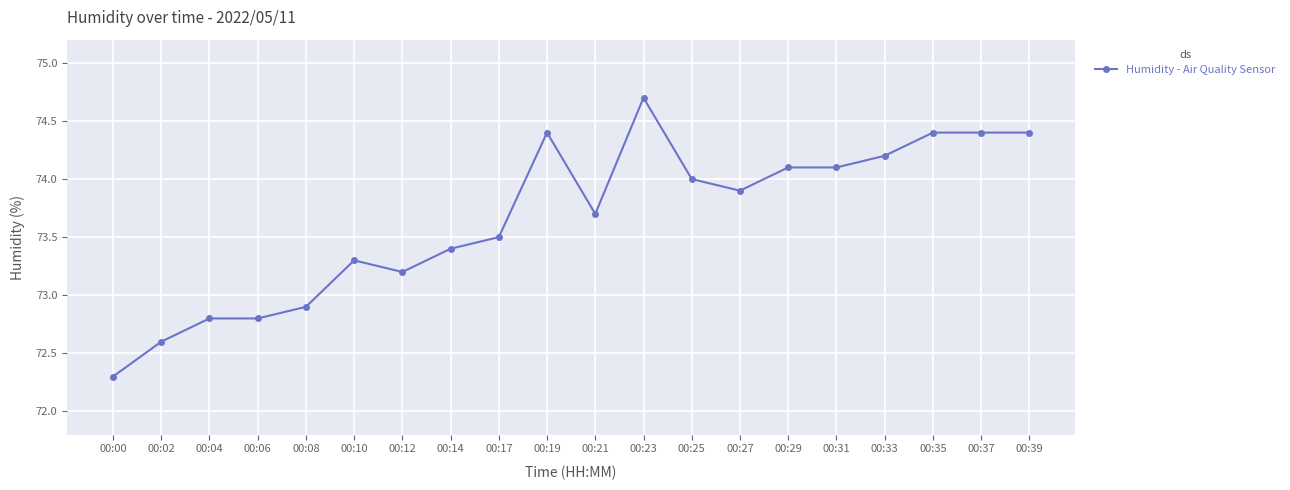

True or false: the data shows 43.9 at 00:19.

False